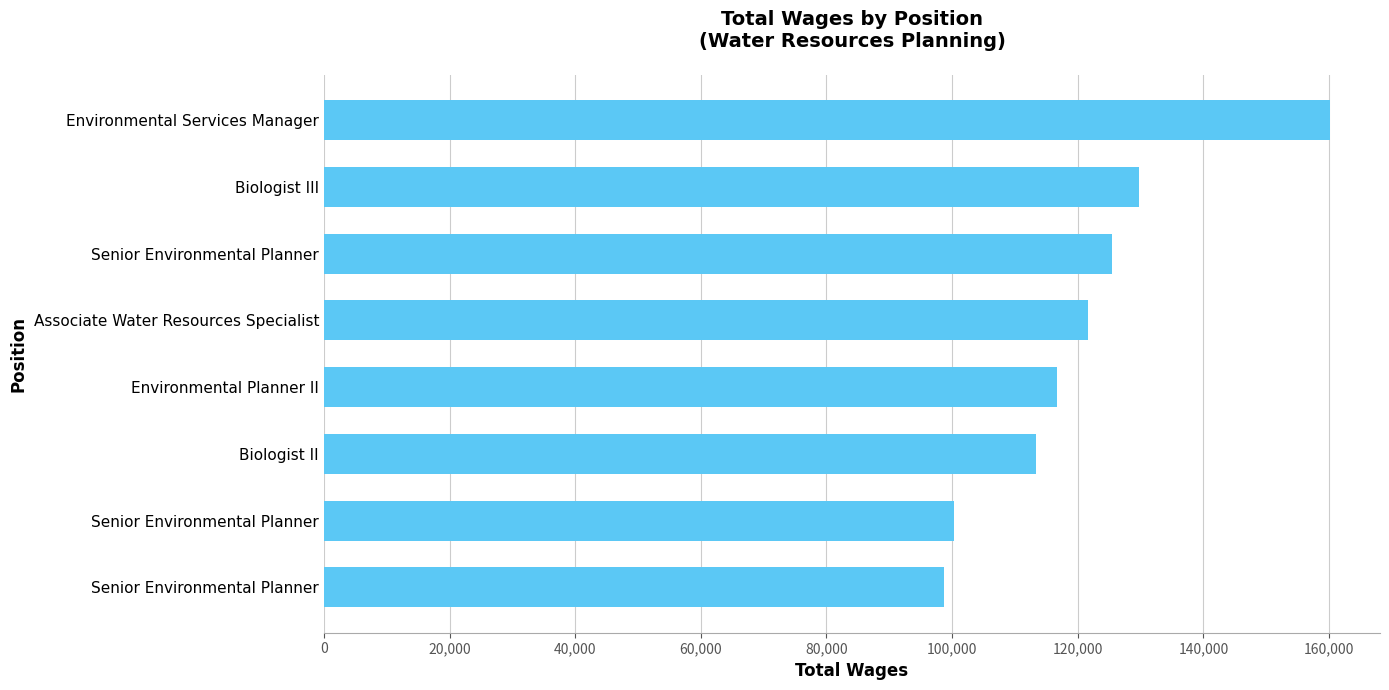

What is the difference between the maximum and minimum values?

61404